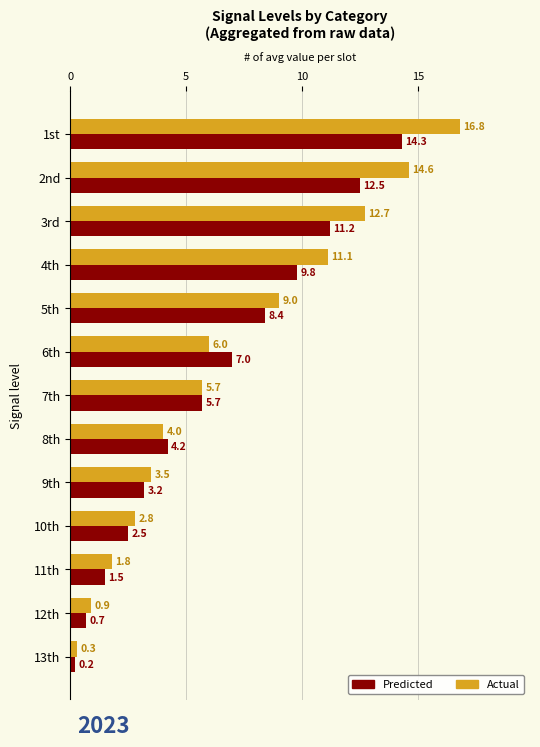

How many series are shown in this chart?

2